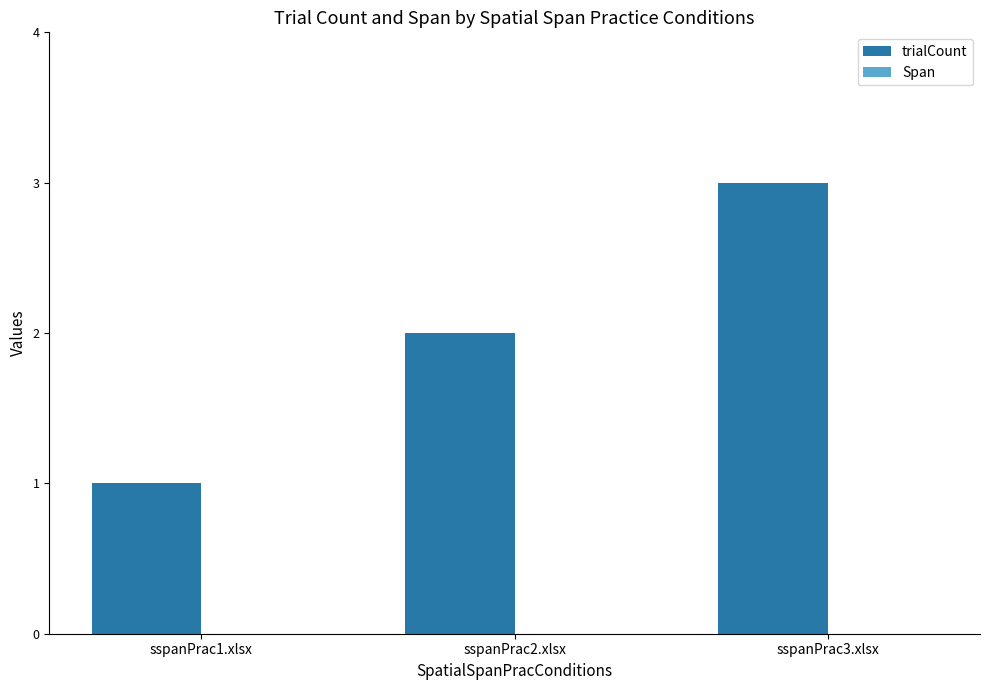

What is the change in value from sspanPrac1.xlsx to sspanPrac2.xlsx?

+1